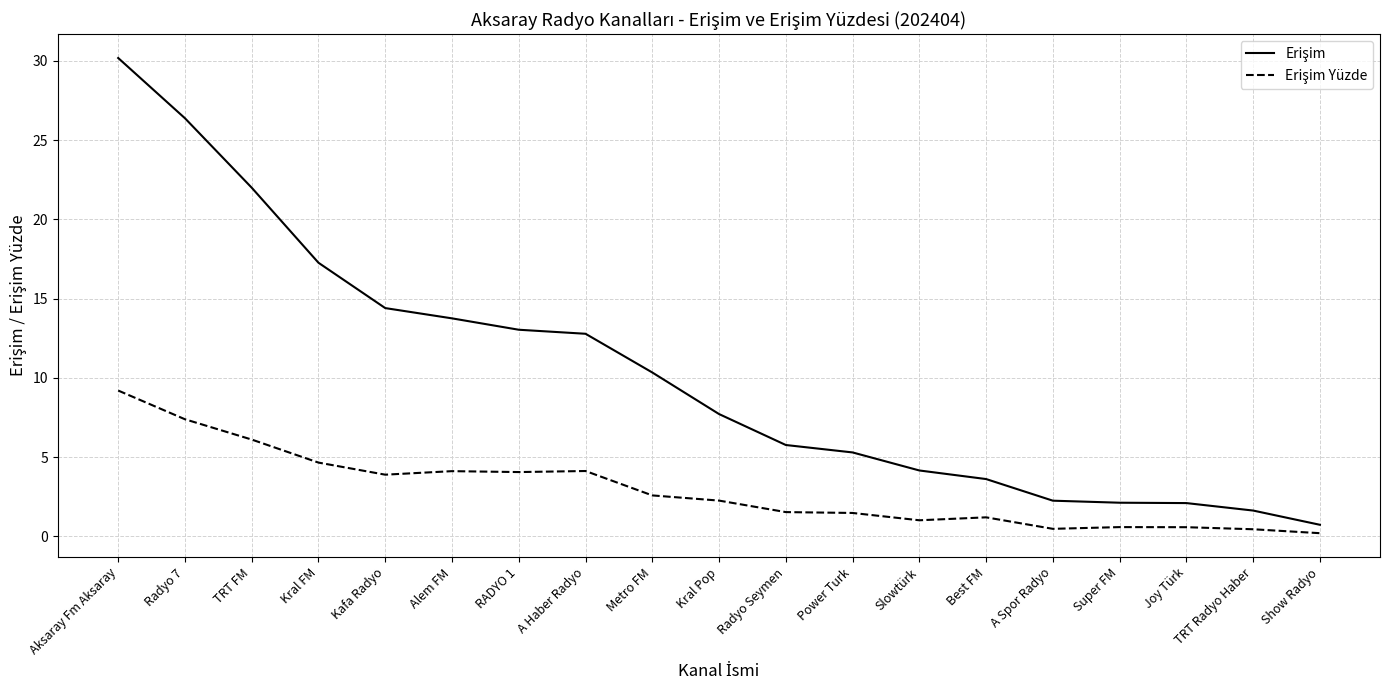

At which category is the sum across all series the highest?

Aksaray Fm Aksaray